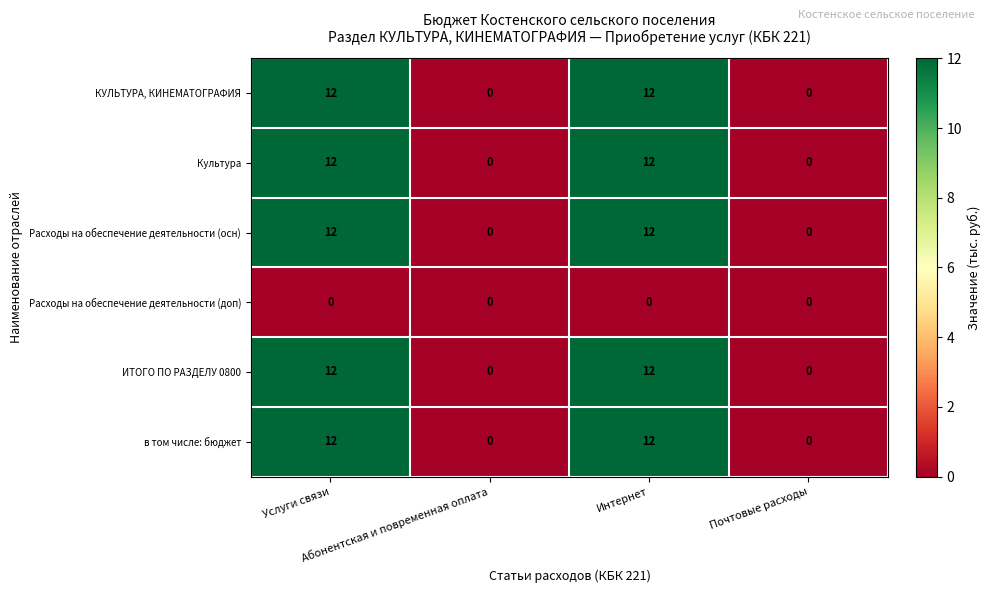

How many КУЛЬТУРА, КИНЕМАТОГРАФИЯ values are between 0 and 12?

4